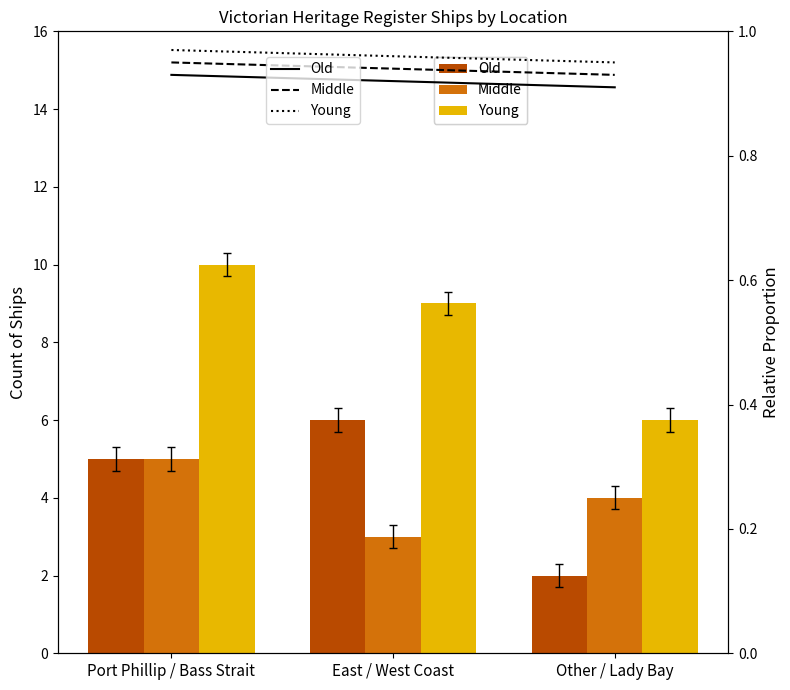

What is the label of the 3rd bar from the right?

Port Phillip / Bass Strait